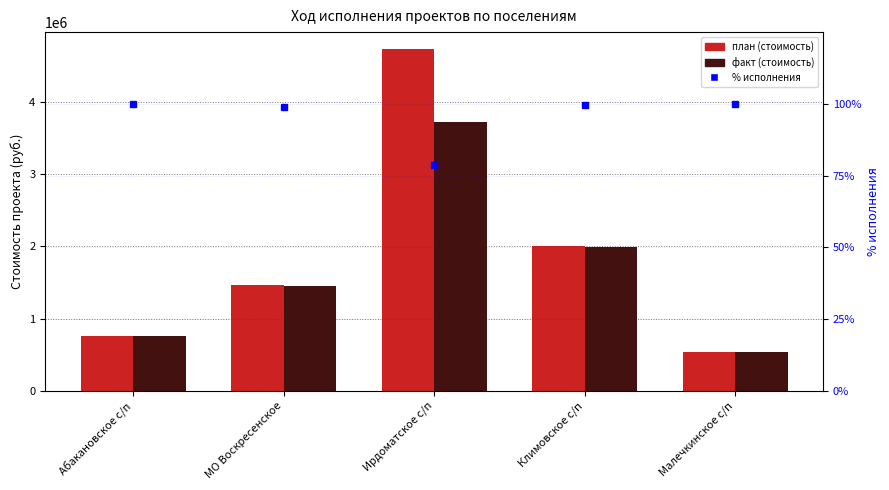

Where is % исполнения nearest to the value 89?

МО Воскресенское